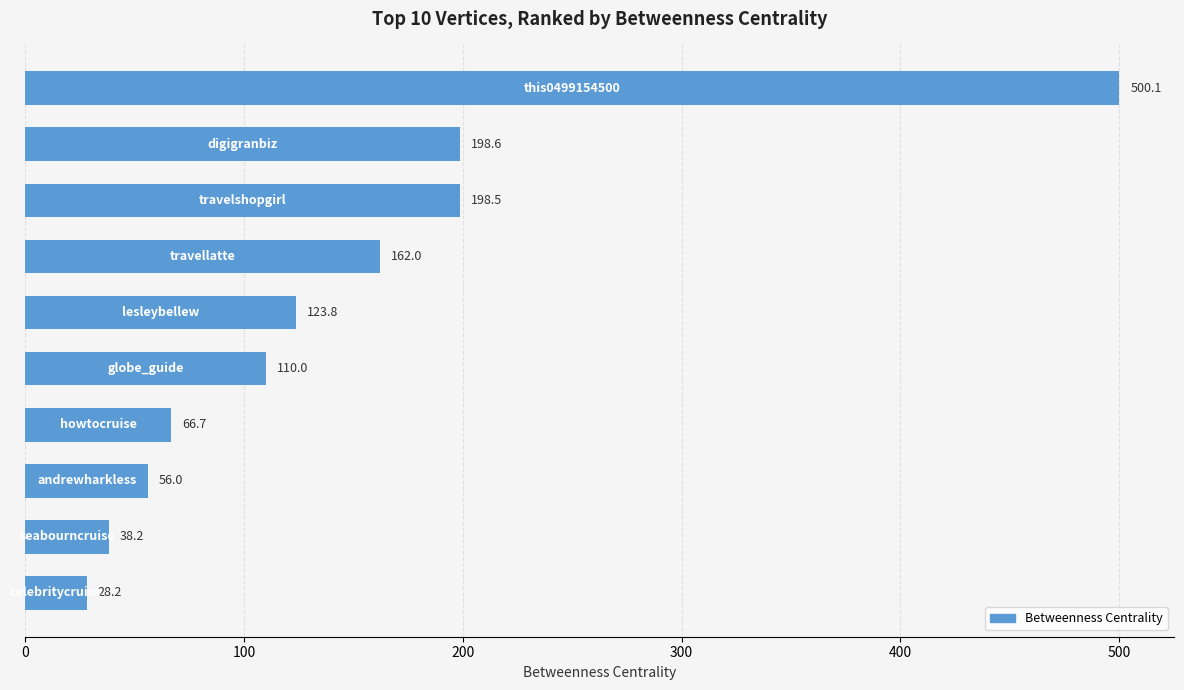

What is the minimum value shown in the chart?

28.2